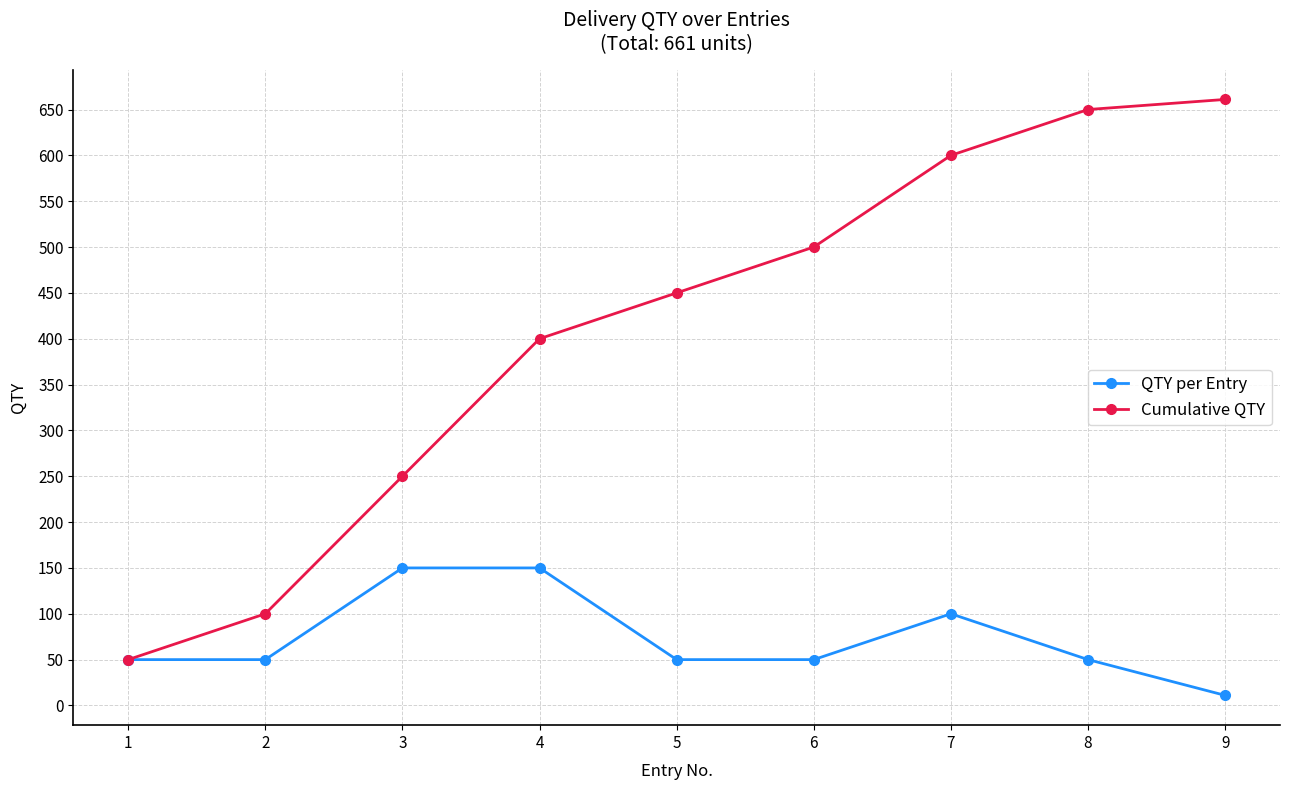

Is it true that Cumulative QTY equals 450 at 5?

True